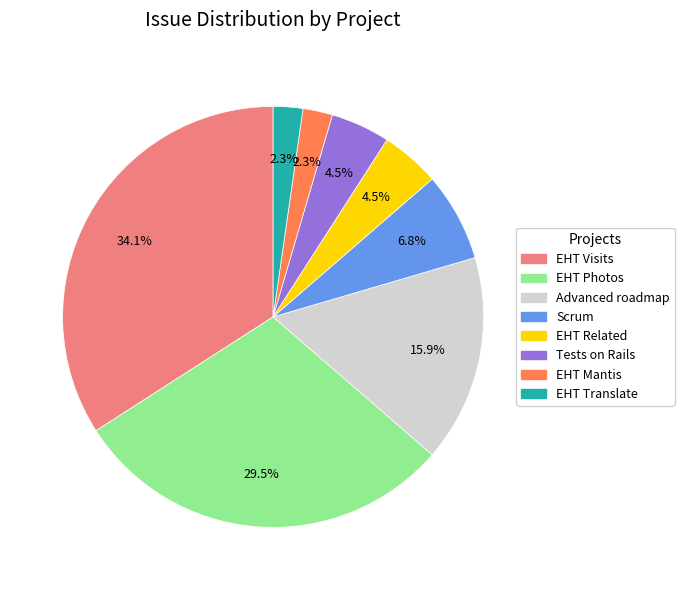

Is there any slice that represents more than half of the pie?

No